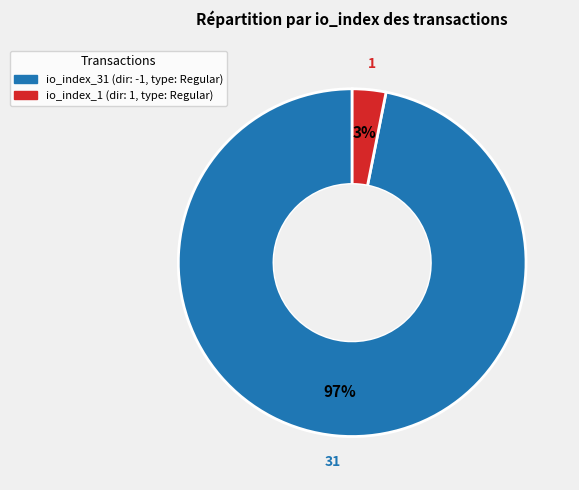

To the nearest percent, what percentage of the pie is io_index_31?

97%